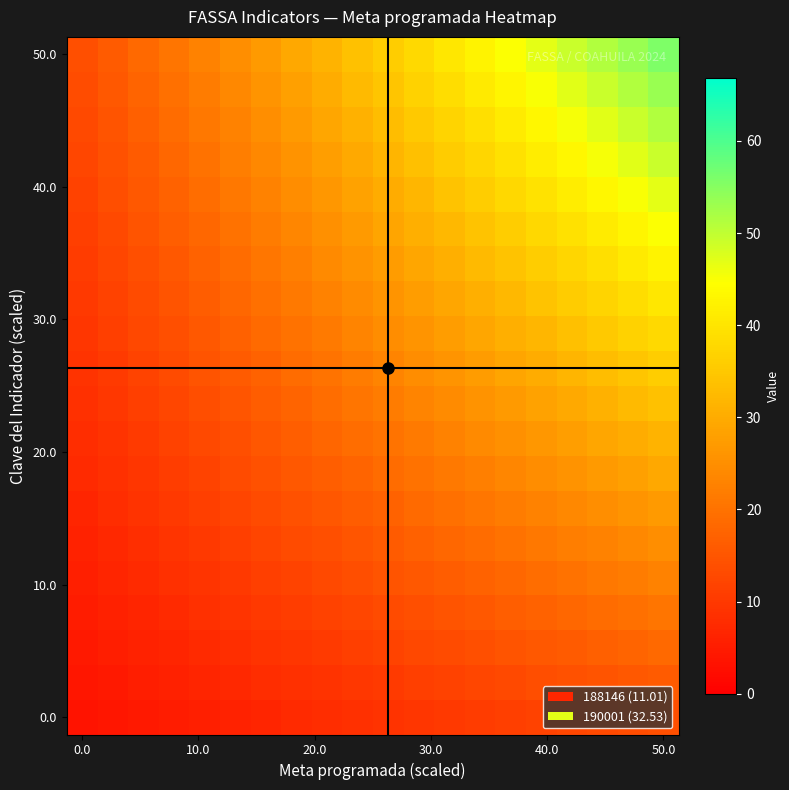

At which category is the sum across all series the highest?

50.0